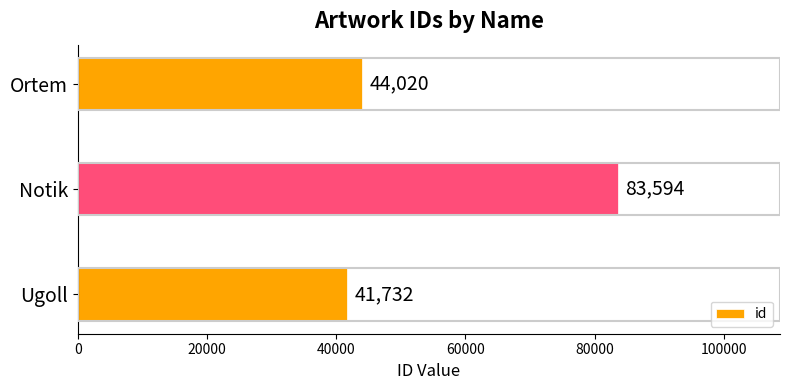

What is the minimum value shown in the chart?

41732